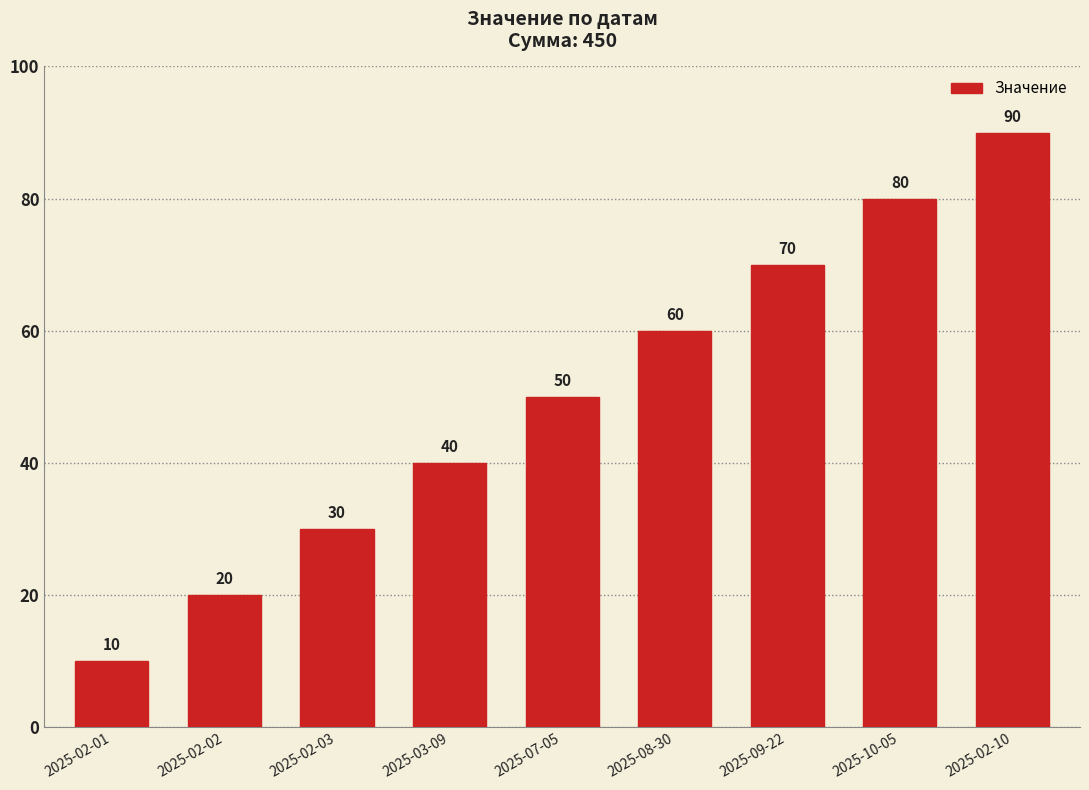

Reading left to right, transcribe all the data shown in this chart.

10	20	30	40	50	60	70	80	90